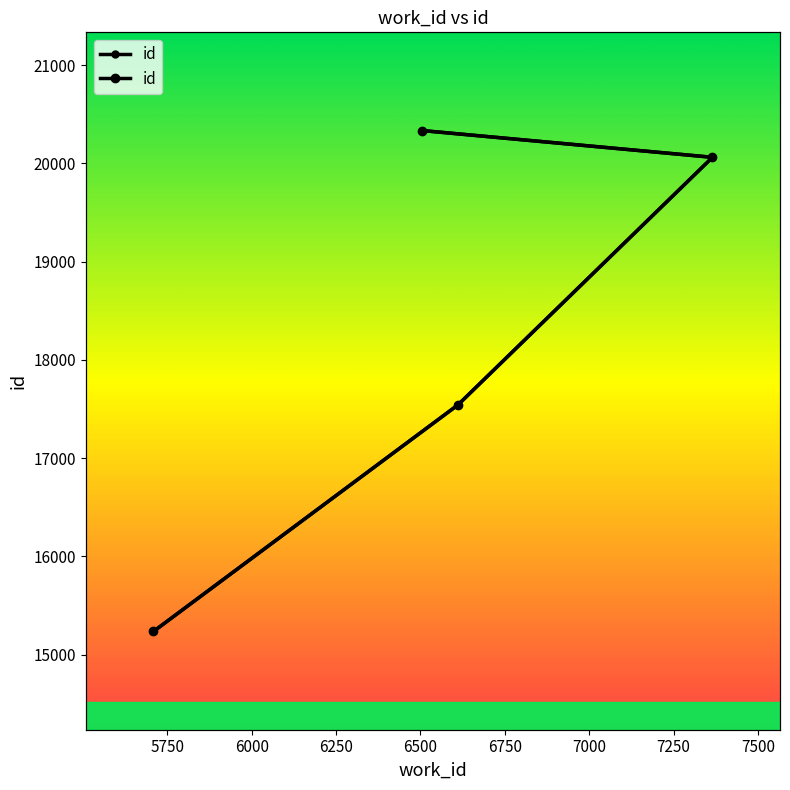

Reading left to right, what are all the values shown in this chart?

15235	17541	20061	20333